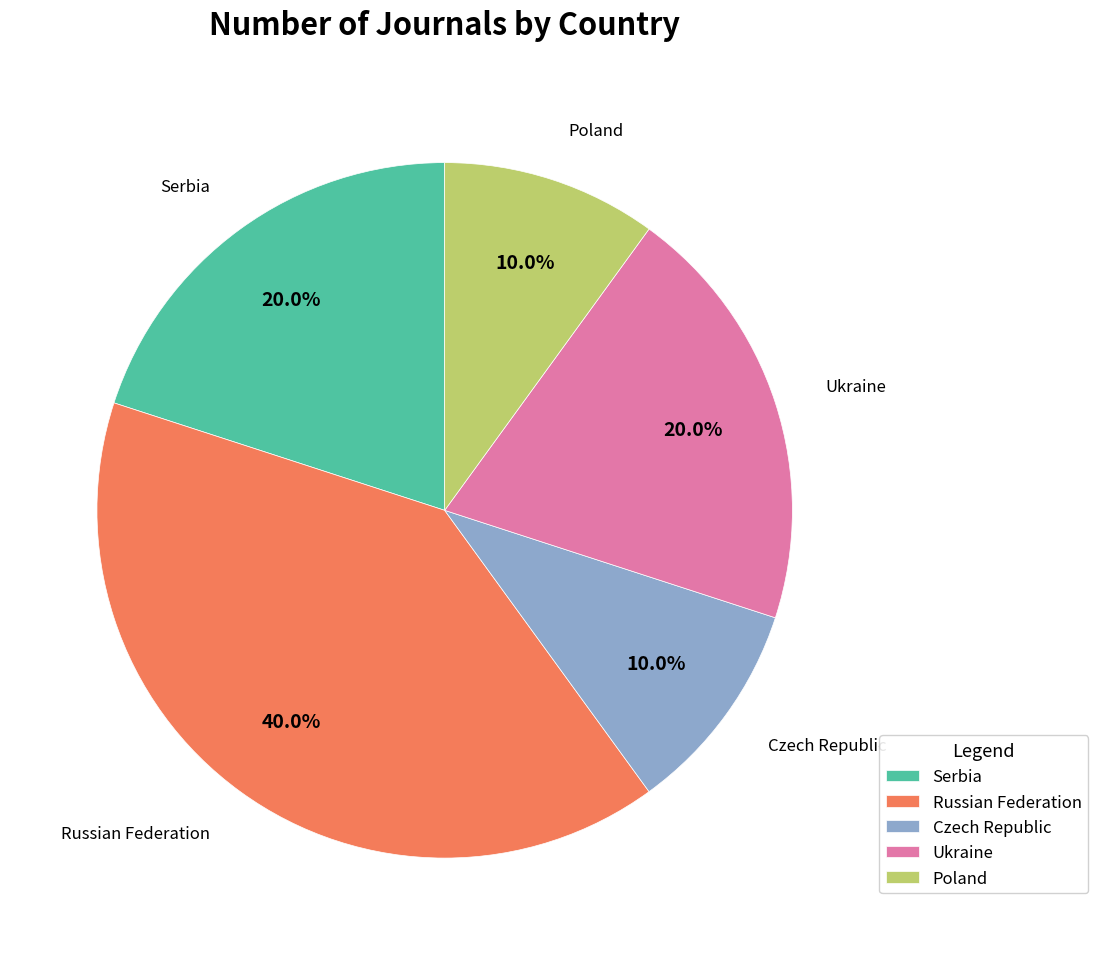

Which category has the biggest portion of the pie?

Russian Federation